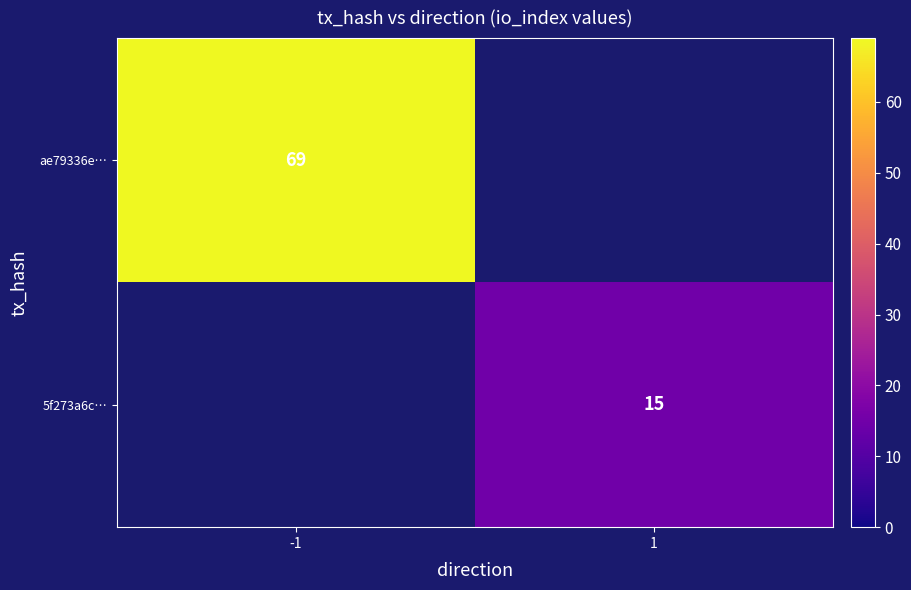

The ae79336e… series shows 69 at -1. True or false?

True